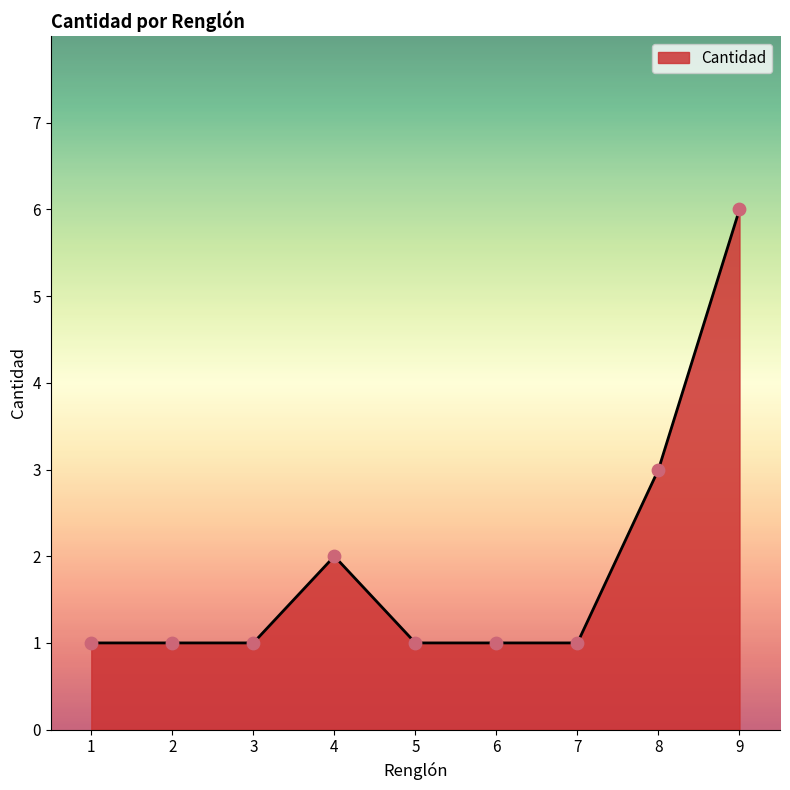

What is the change in value from 4 to 5?

-1